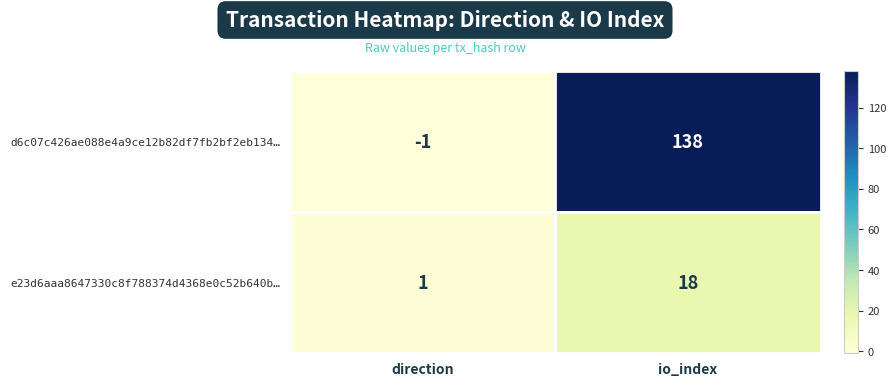

How many series are shown in this chart?

2